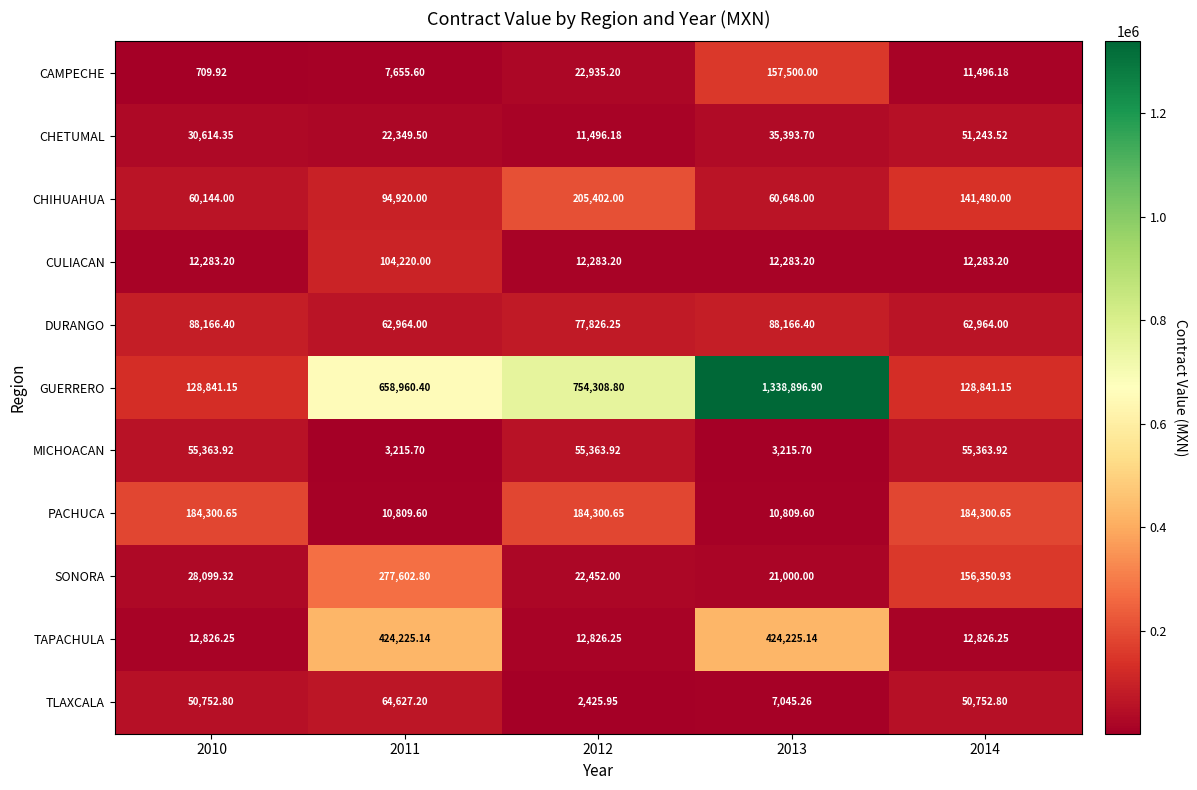

Between 2010 and 2011, which series saw the biggest shift?

GUERRERO